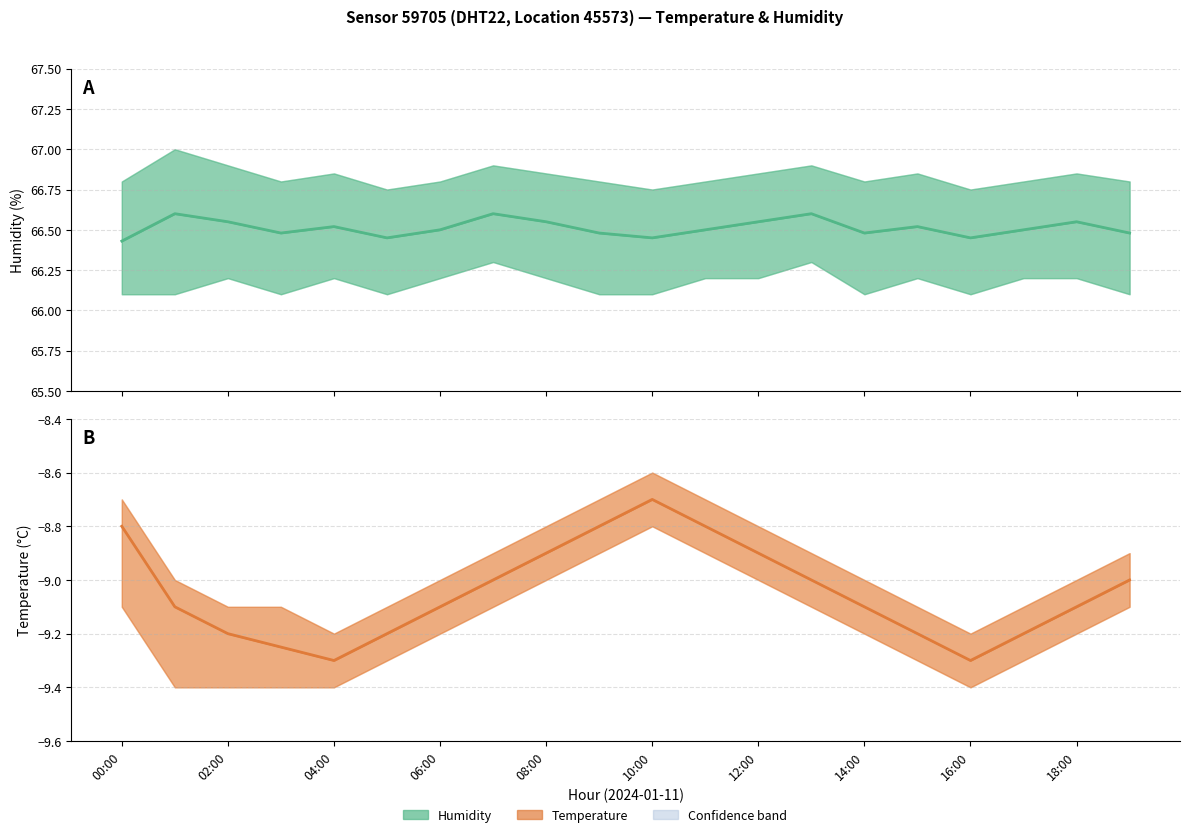

Which series has the largest range (max minus min)?

Temperature (mean)